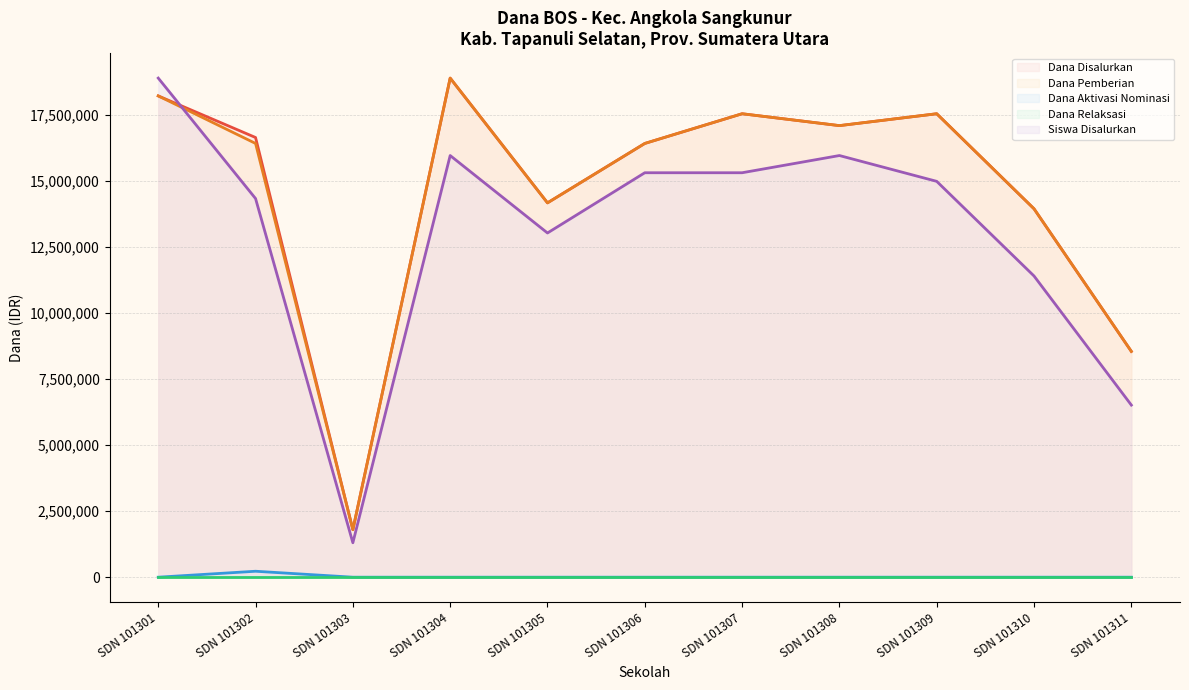

At which label does Dana Aktivasi reach its peak?

SDN 101302